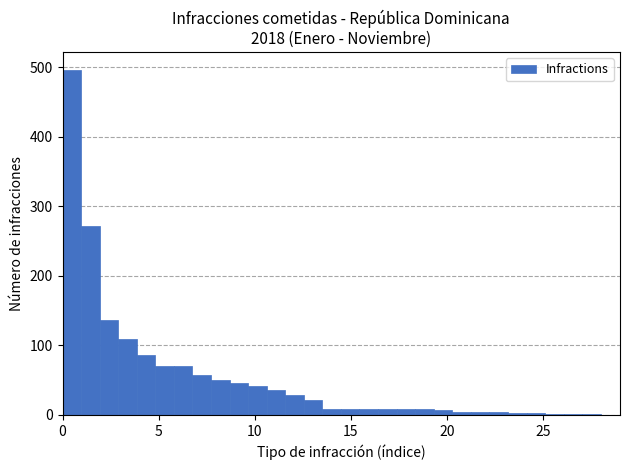

Around what value on the x-axis is the tallest bar? Give the approximate position of its centre, as read against the axis.

0.5